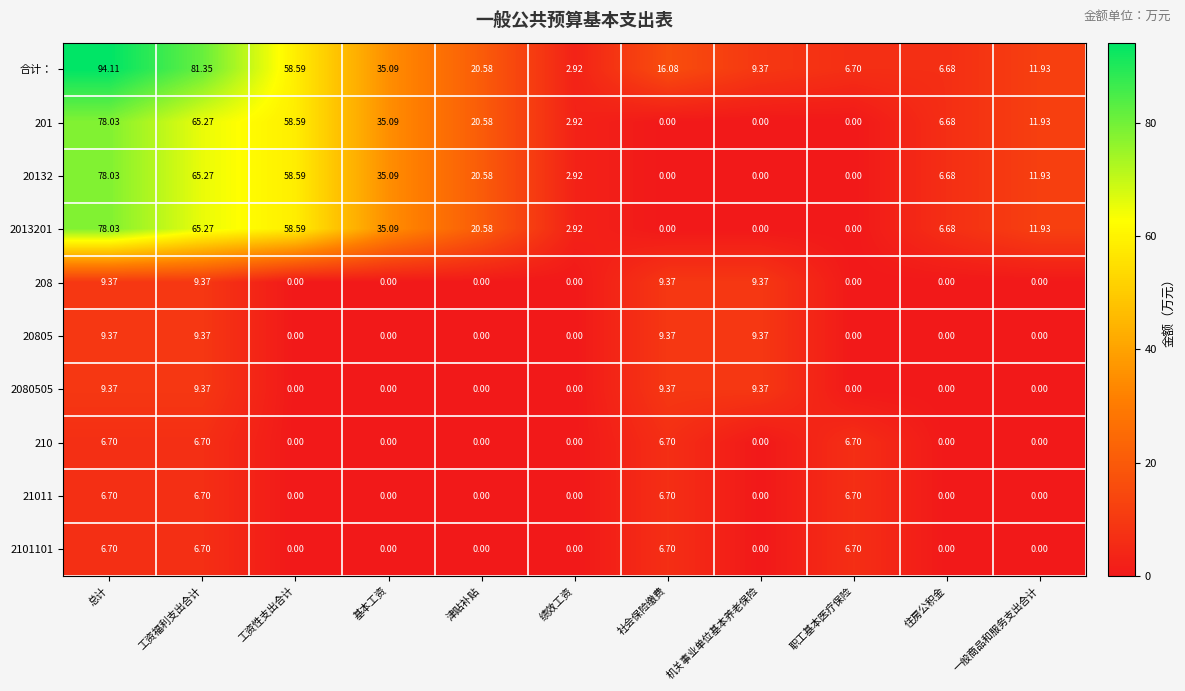

What is the greatest value displayed?

94.1